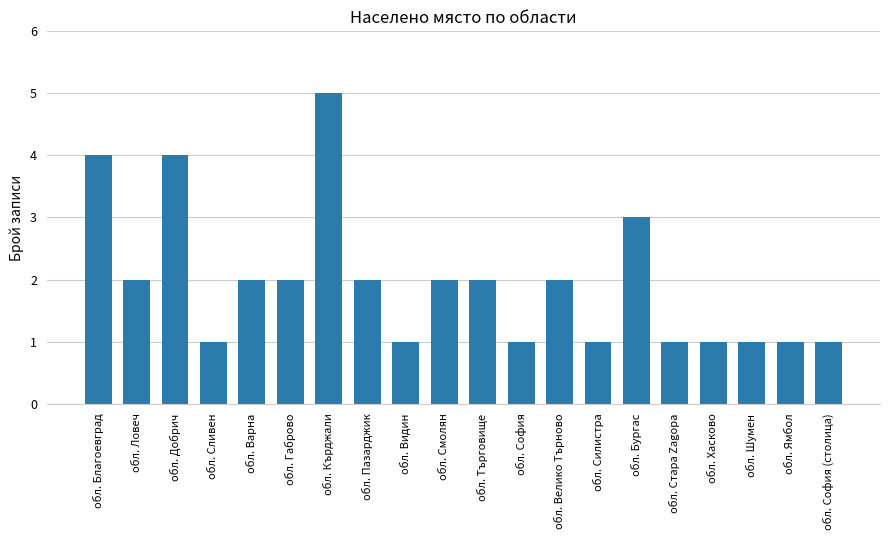

Approximately how many times larger is the value at обл. Кърджали compared to обл. Шумен?

5.0